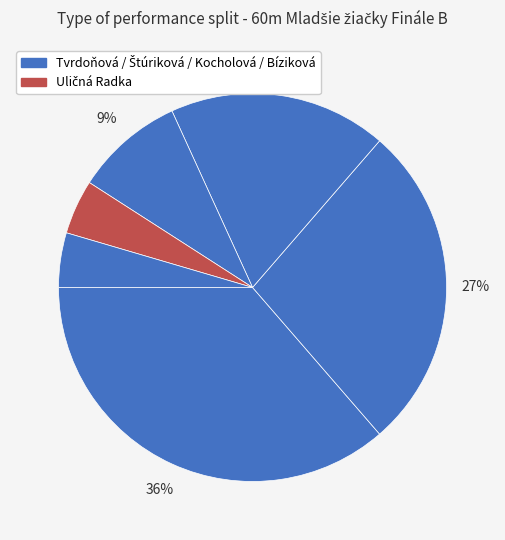

How many segments does this pie chart have?

6